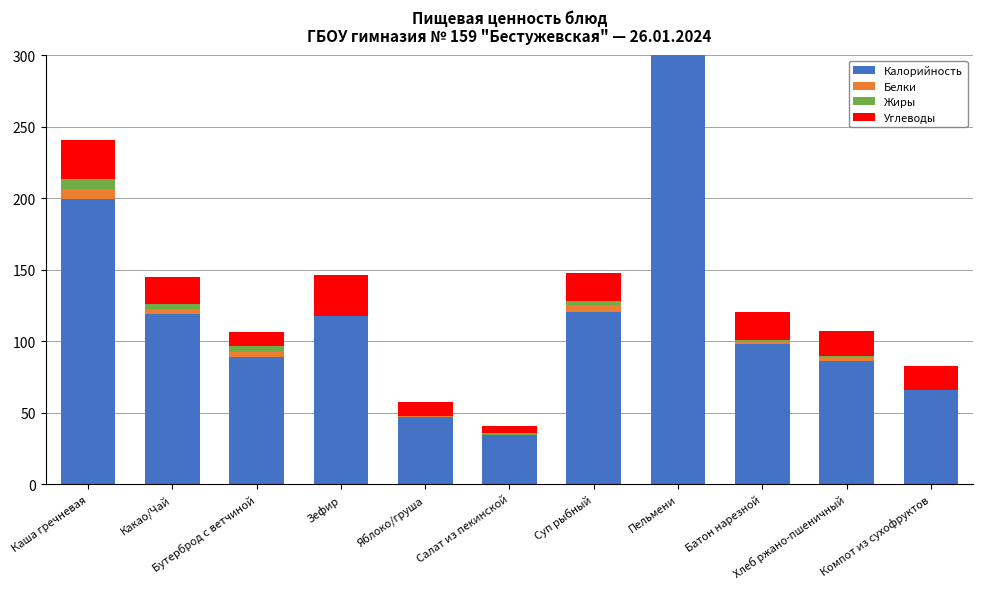

What are all the series names shown in the legend?

Калорийность, Белки, Жиры, Углеводы